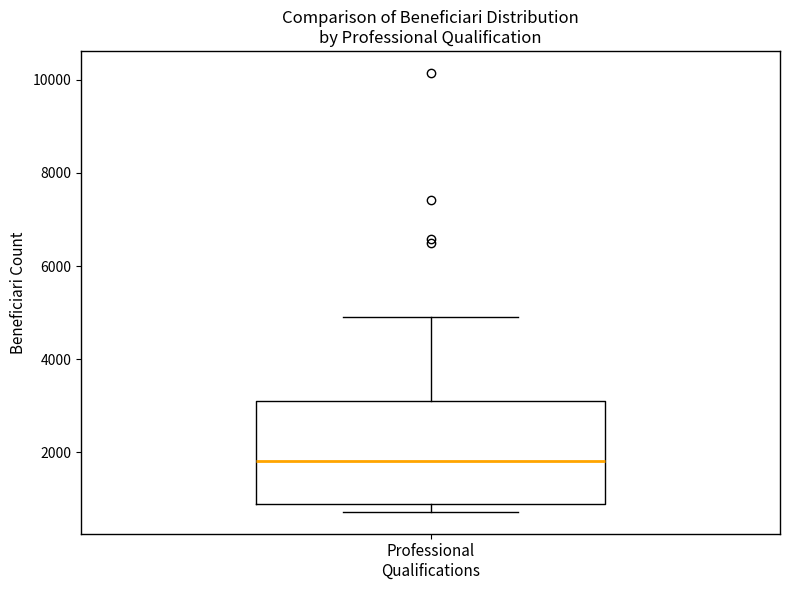

Read this box plot against the y-axis: the position of the median line, the range covered by the box, and the ends of both whiskers. The values are not printed on the chart, so give them approximately, as read against the axis.

median 1800, box 1000 to 3200, whiskers 800 to 5000